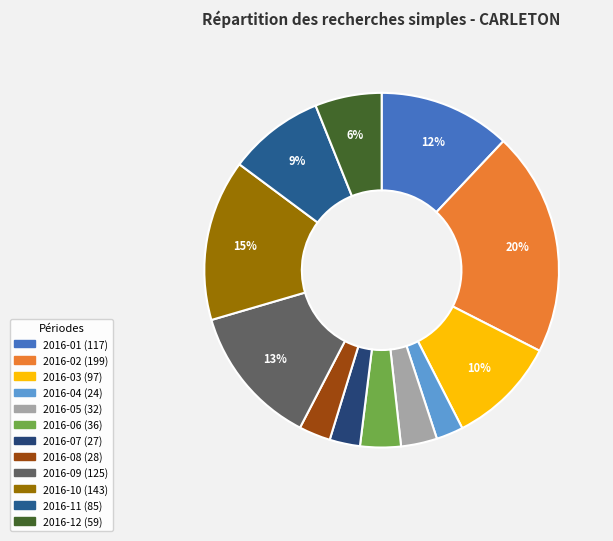

What percentage is the 2016-01 slice, to the nearest percent?

12%